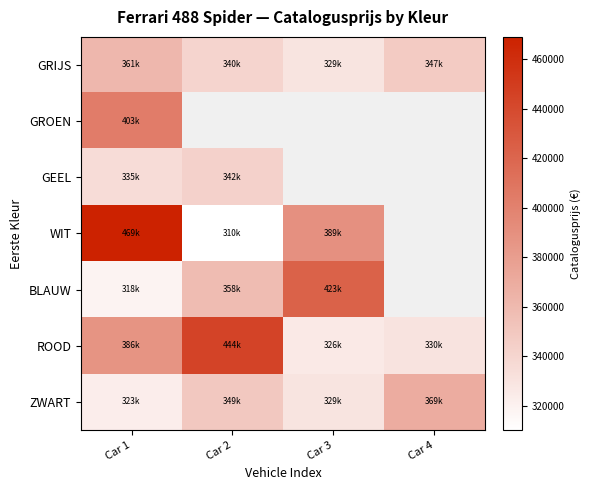

Which series changed the most between Car 1 and Car 3?

BLAUW